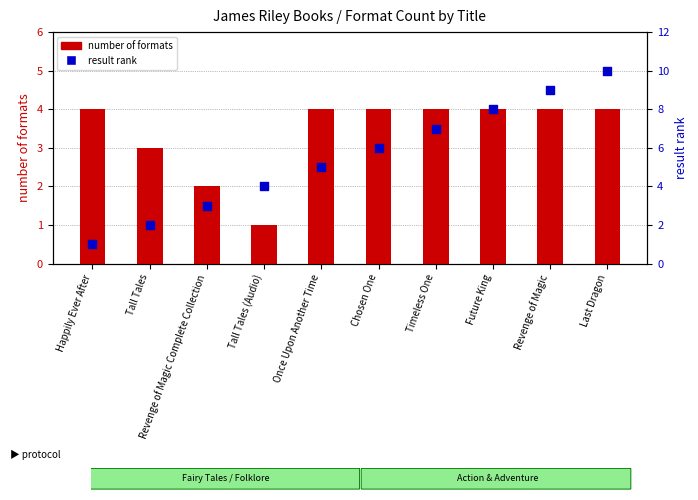

Is the value of result rank at Last Dragon greater than the value of number of formats at Revenge of Magic Complete Collection?

Yes